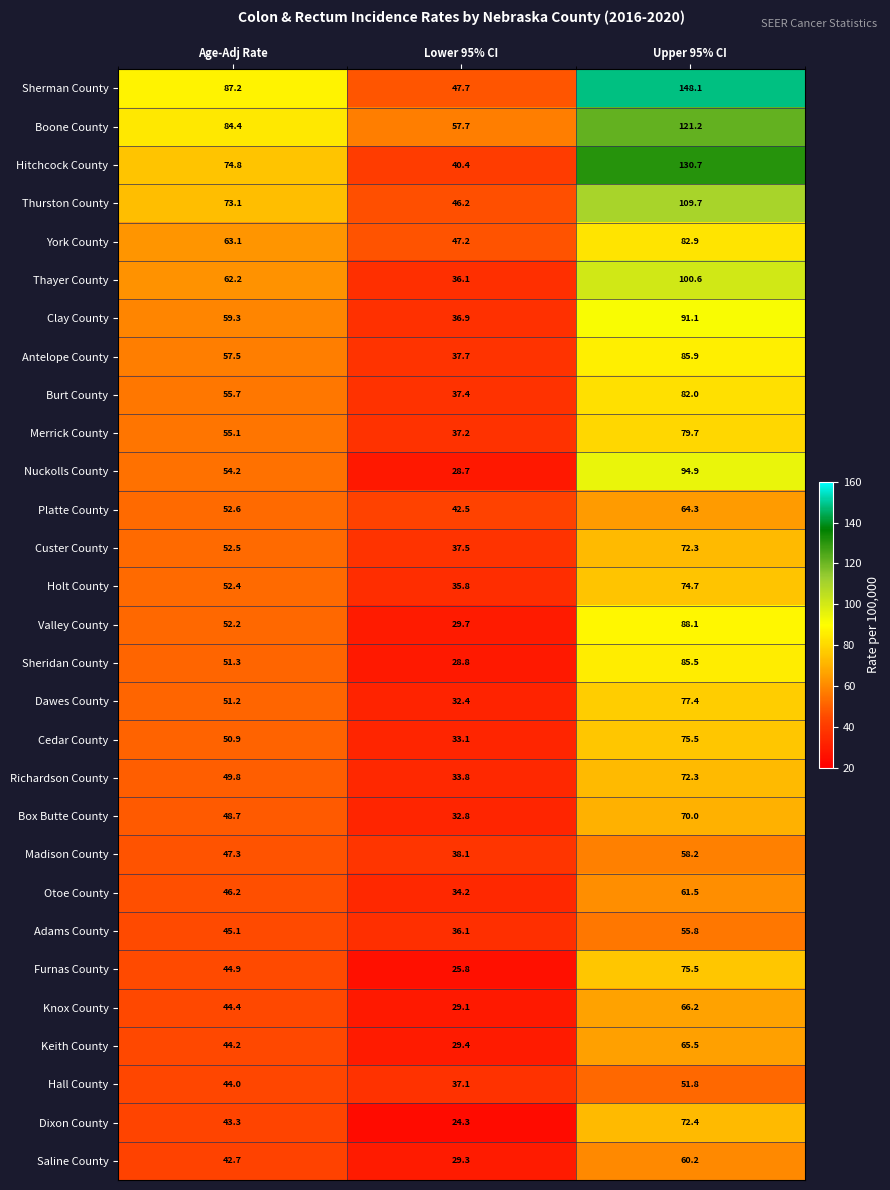

Which category has the lowest value in the Box Butte County series?

Lower 95% CI